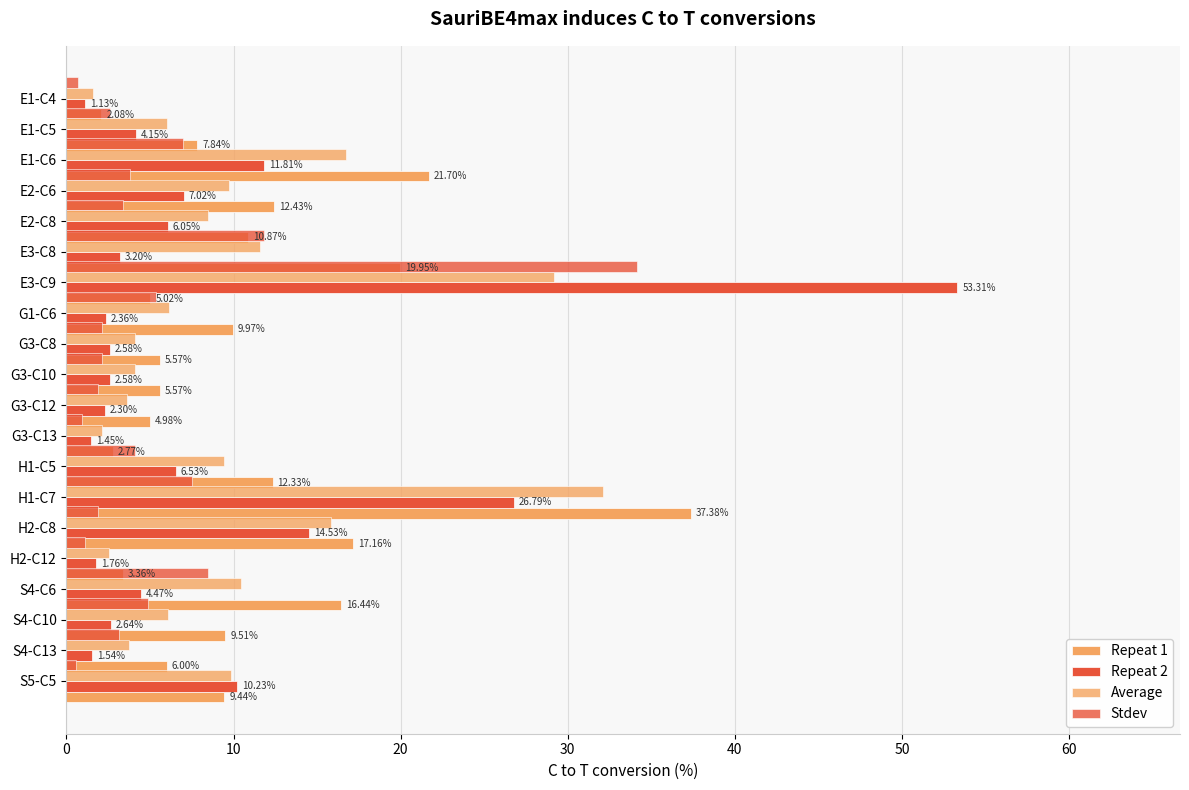

What is the average value of the Repeat 1 series?

11.0